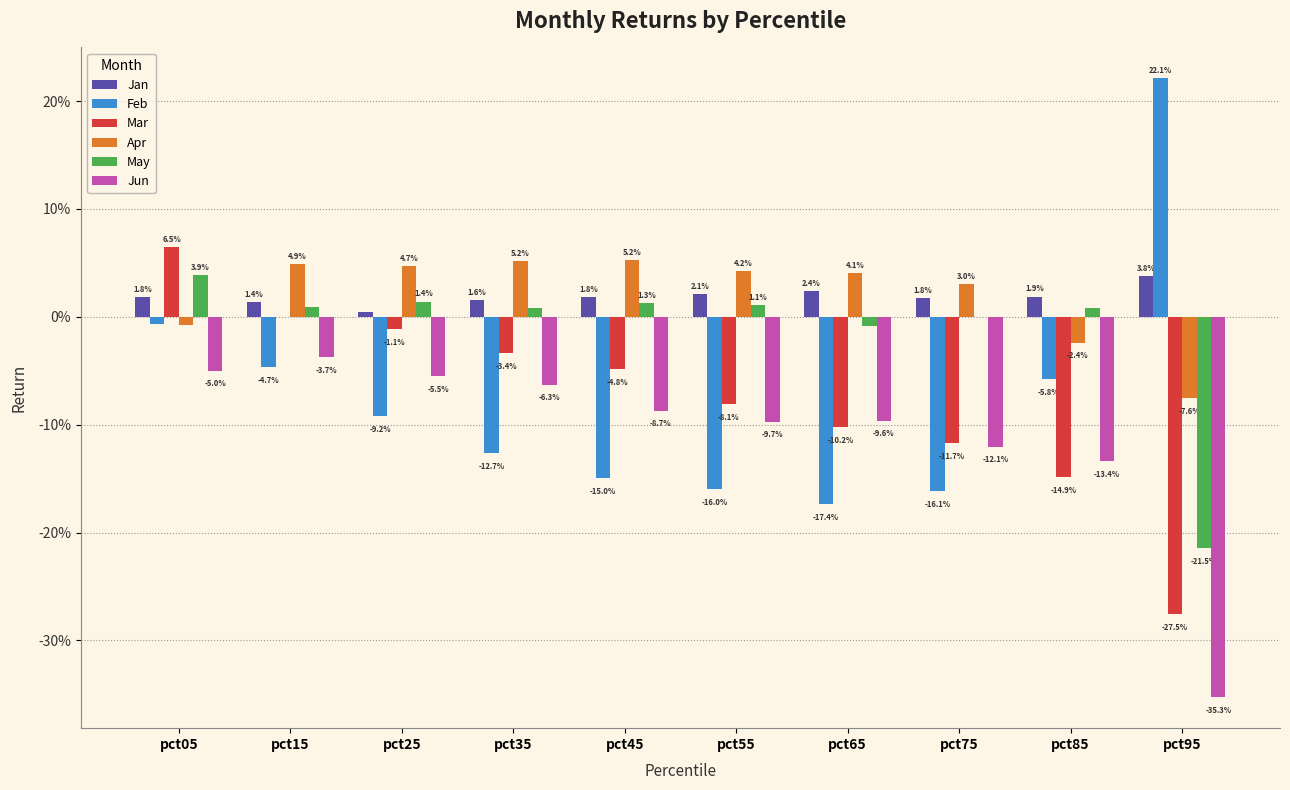

Reading left to right, extract all data points from this chart.

Jan: 0.0	0.0	0.0	0.0	0.0	0.0	0.0	0.0	0.0	0.0
Feb: -0.0	-0.0	-0.1	-0.1	-0.1	-0.2	-0.2	-0.2	-0.1	0.2
Mar: 0.1	-0.0	-0.0	-0.0	-0.0	-0.1	-0.1	-0.1	-0.1	-0.3
Apr: -0.0	0.0	0.0	0.1	0.1	0.0	0.0	0.0	-0.0	-0.1
May: 0.0	0.0	0.0	0.0	0.0	0.0	-0.0	-0.0	0.0	-0.2
Jun: -0.0	-0.0	-0.1	-0.1	-0.1	-0.1	-0.1	-0.1	-0.1	-0.4